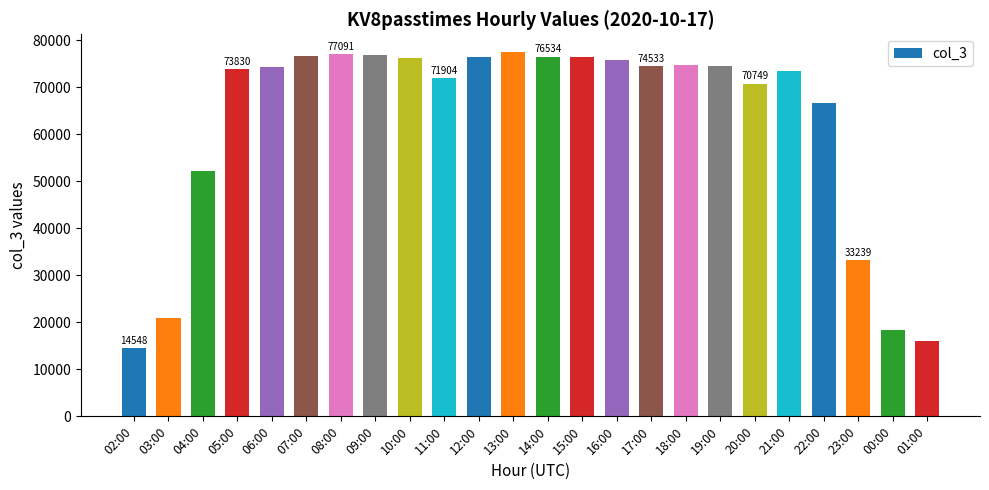

True or false: the data shows 27231 at 16:00.

False